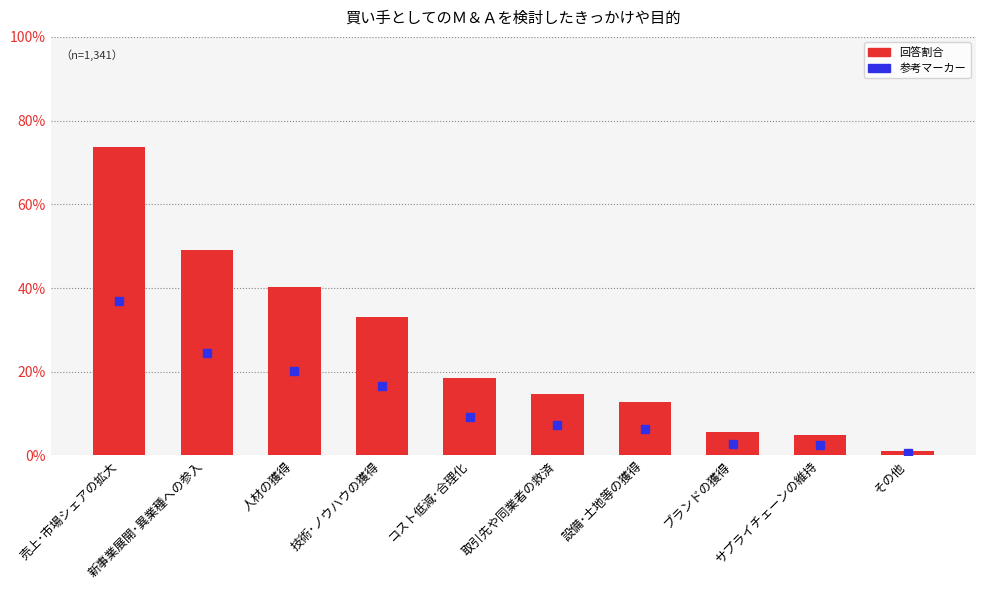

What is the average value?

0.3